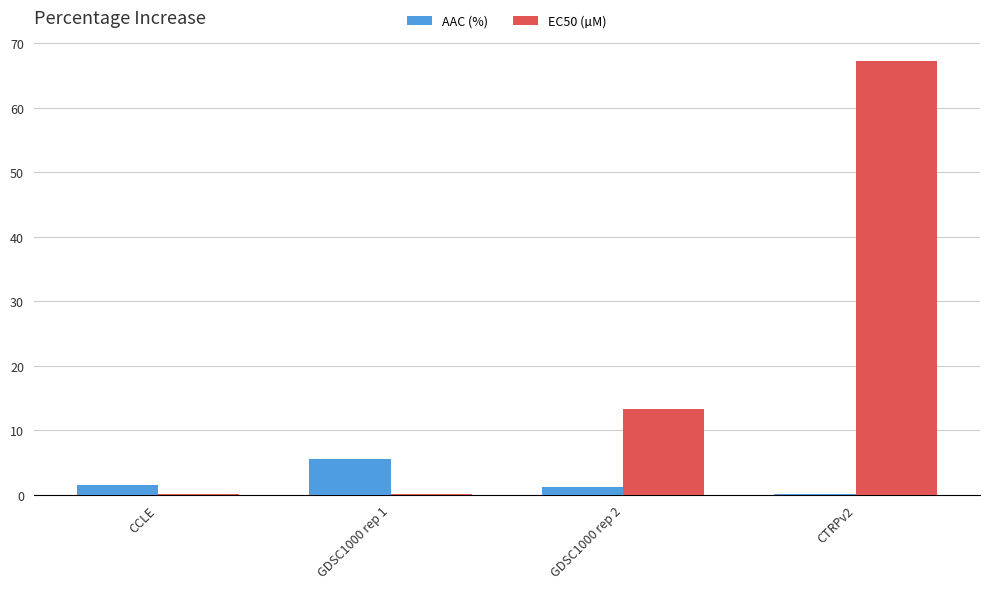

How many series are shown in this chart?

2